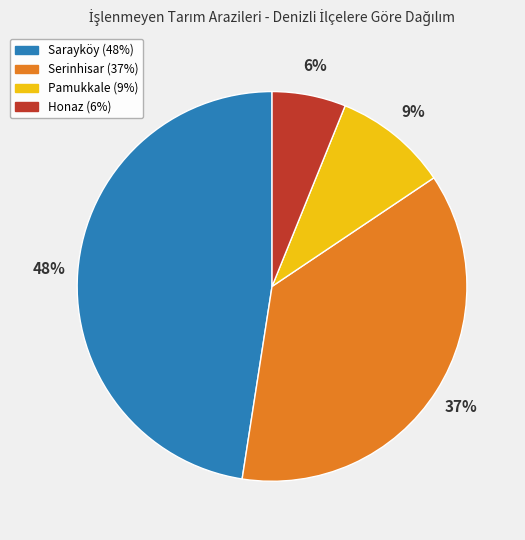

Is there a majority slice in this chart?

No